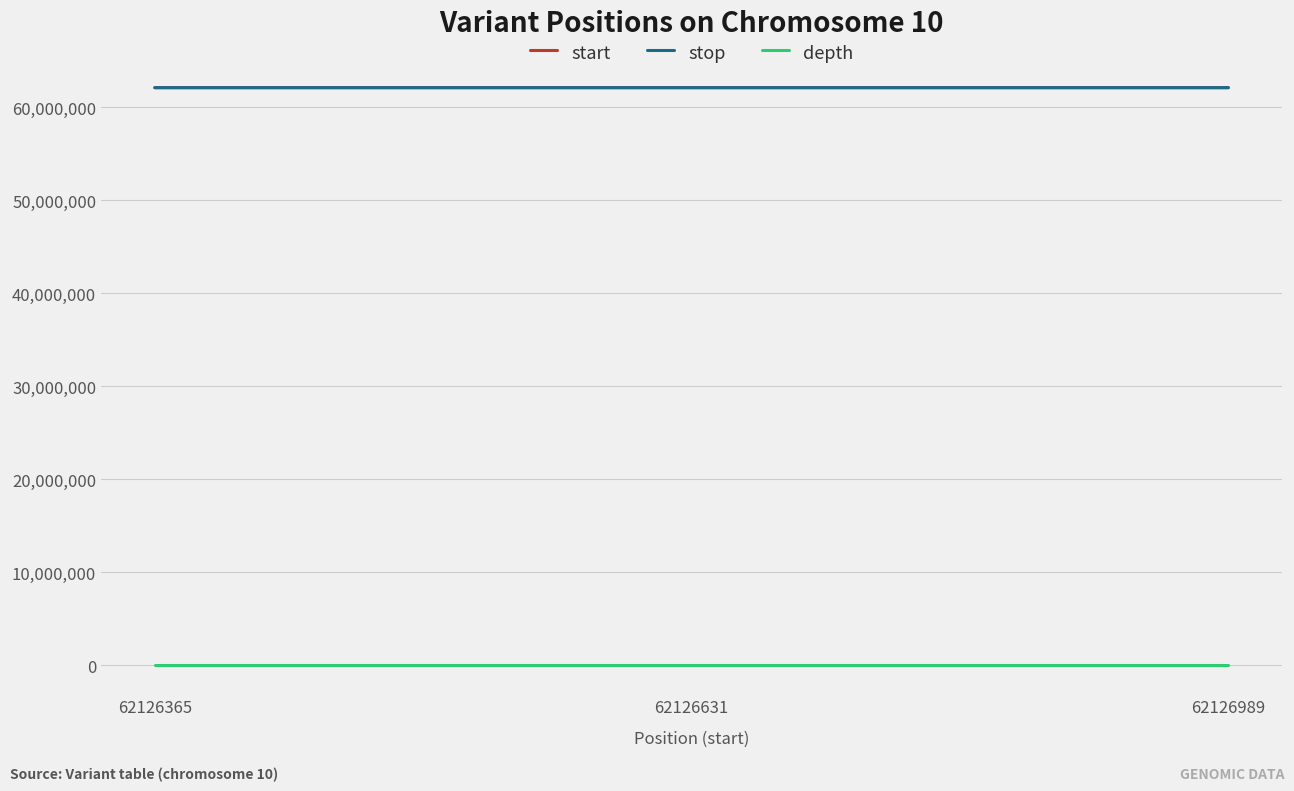

What is the sum of all depth values?

76